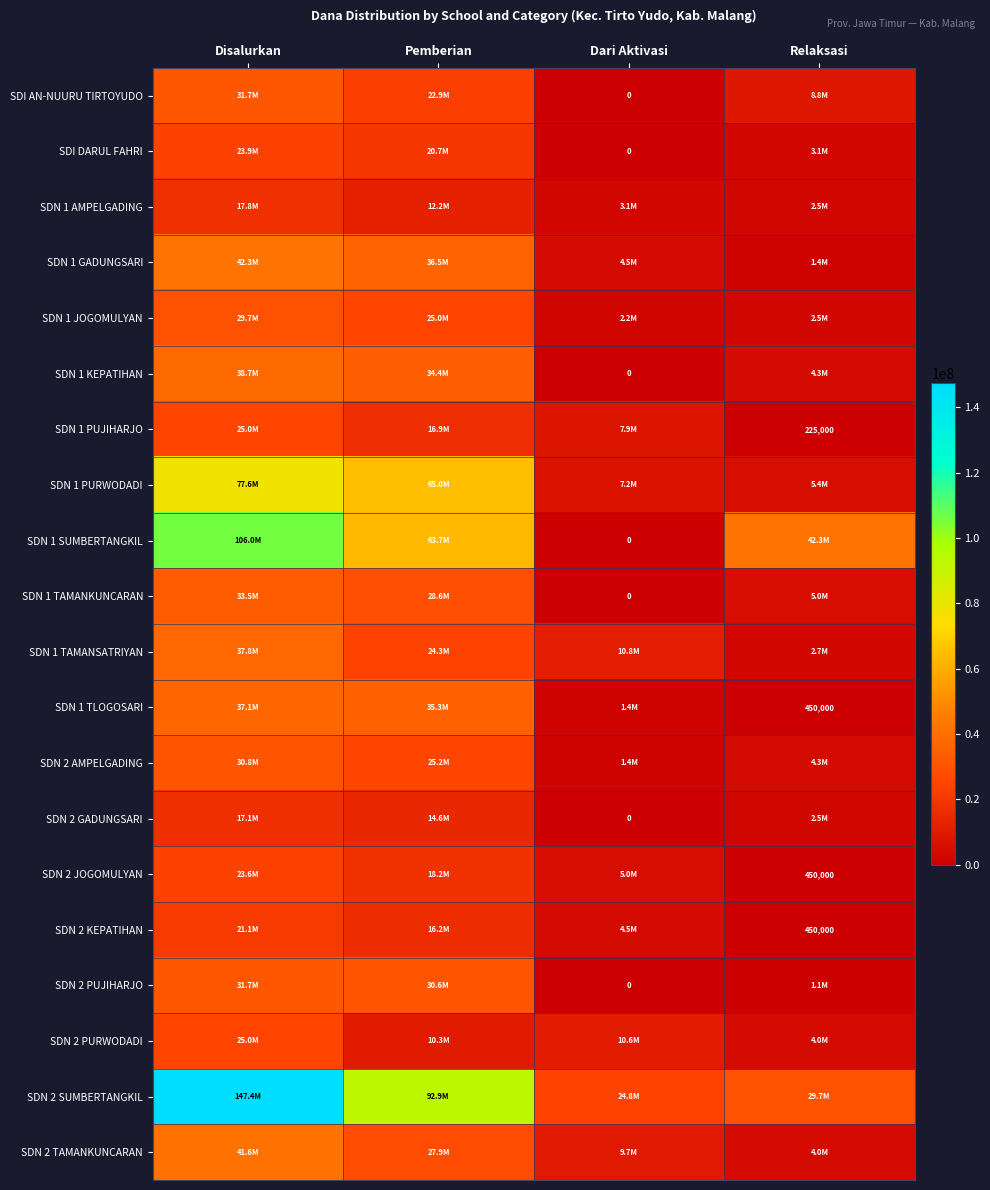

Count the SDN 2 TAMANKUNCARAN values in the range 9675000 to 41625000.

3